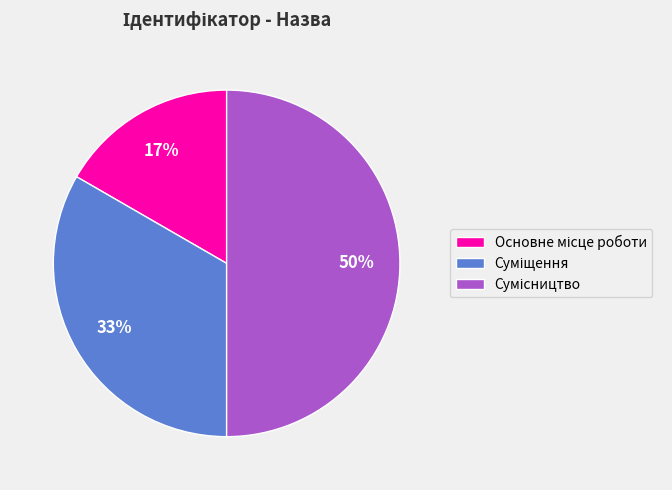

Count the number of slices in the pie.

3